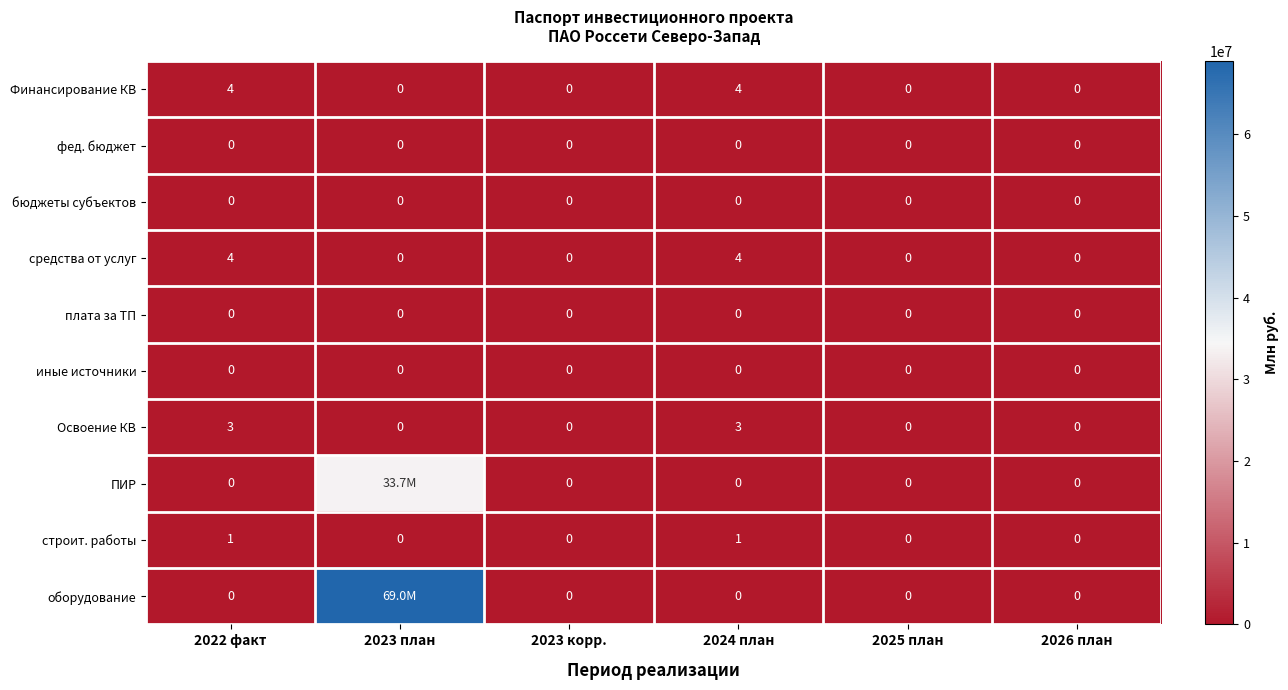

How many categories are shown in the chart?

6